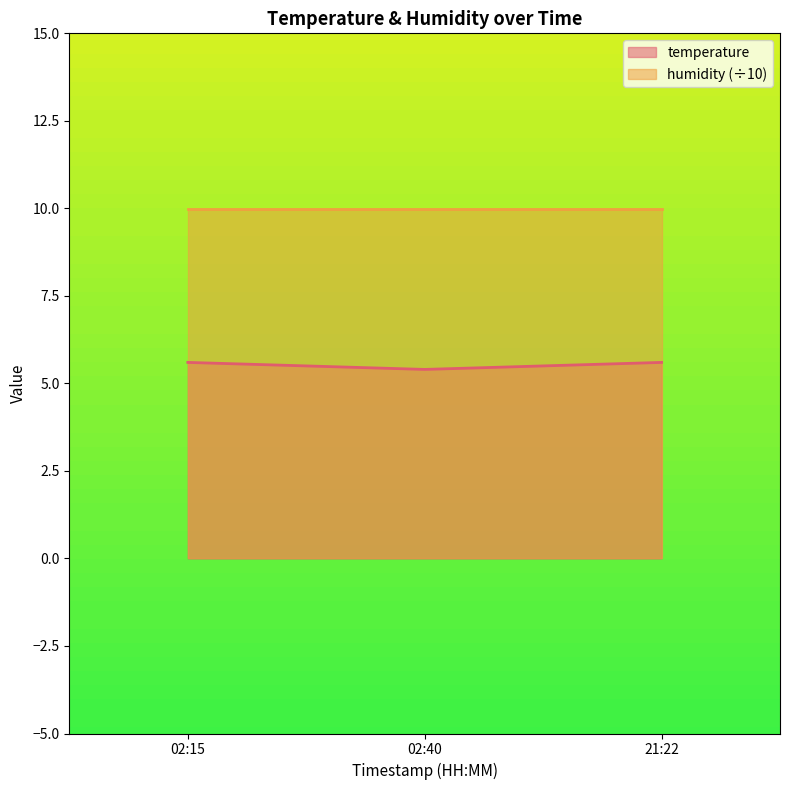

List the series in order of their peak value, highest first.

humidity (÷10), temperature